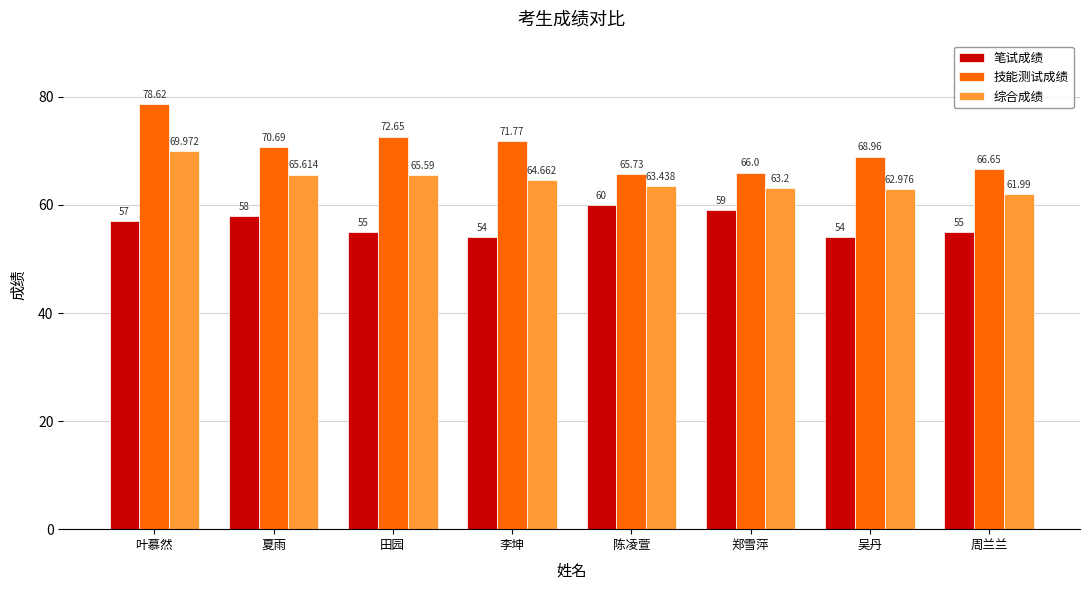

What is the value of the 技能测试成绩 bar at the 2nd from the left?

70.7